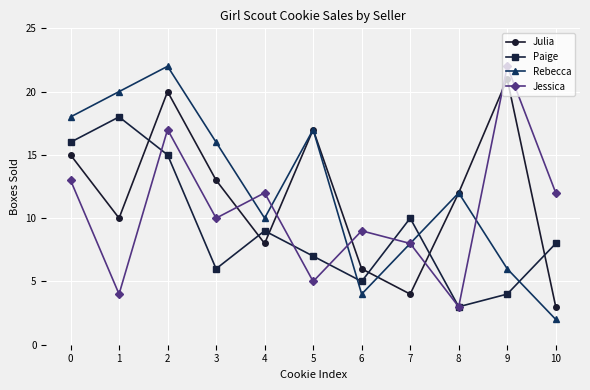

The Paige series shows 27 at 1. True or false?

False